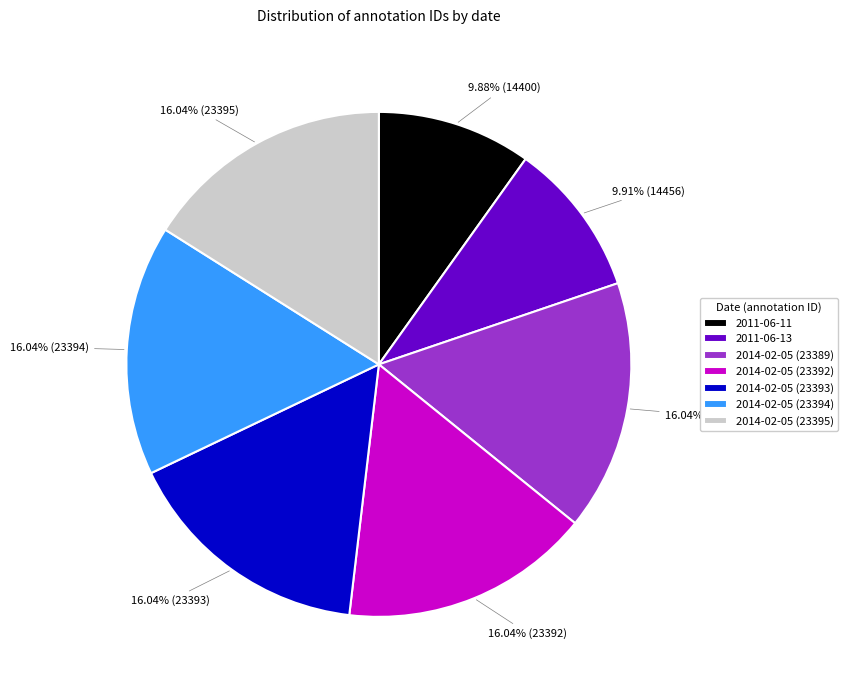

Is there any slice that represents more than half of the pie?

No